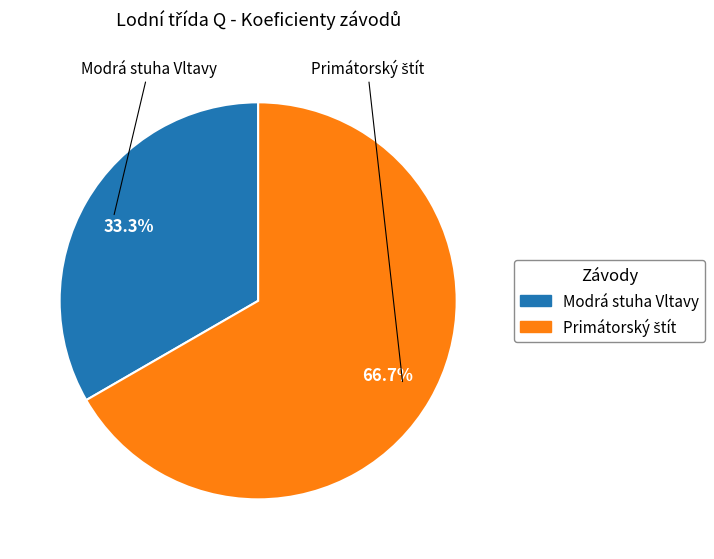

What percentage is NOT represented by Modrá stuha Vltavy?

66.7%